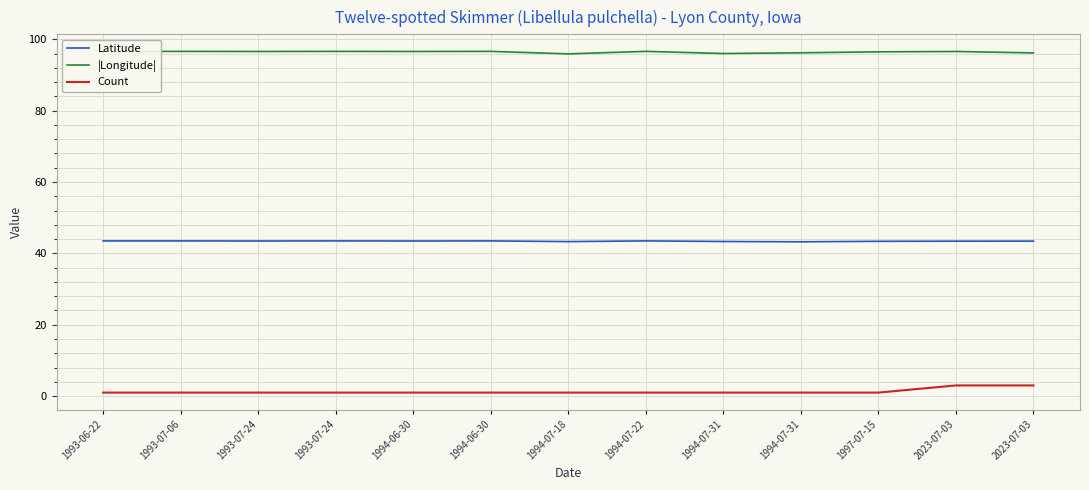

Reading left to right, extract all data points from this chart.

Latitude: 43.5	43.5	43.5	43.5	43.5	43.5	43.3	43.5	43.3	43.2	43.4	43.4	43.4
|Longitude|: 96.6	96.6	96.6	96.6	96.6	96.6	95.9	96.6	96.0	96.2	96.5	96.6	96.2
Count: 1.0	1.0	1.0	1.0	1.0	1.0	1.0	1.0	1.0	1.0	1.0	3.0	3.0